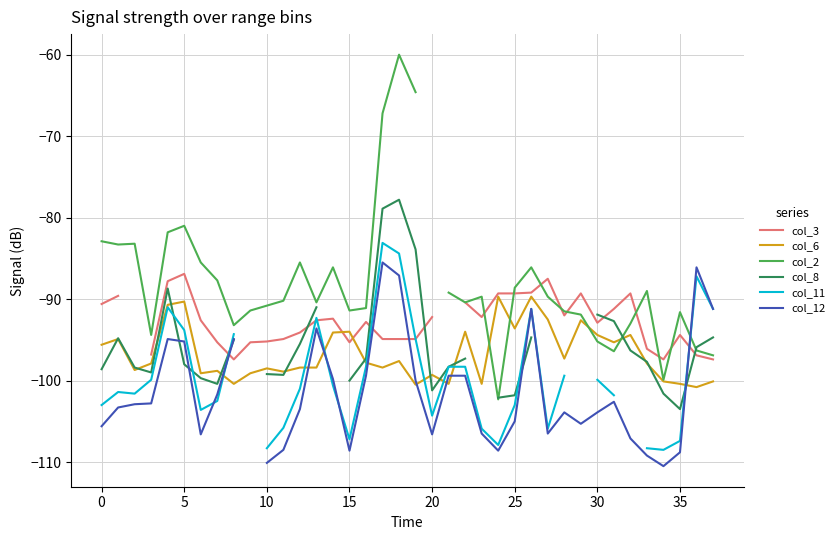

Count the number of data series in this chart.

6